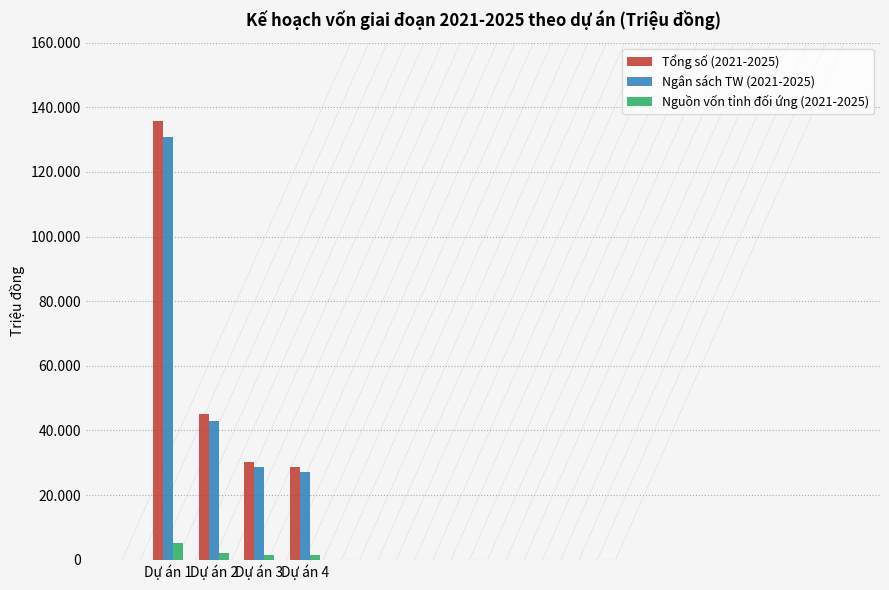

Is it true that Tổng số (2021-2025) equals 30170.0 at Dự án 3?

True